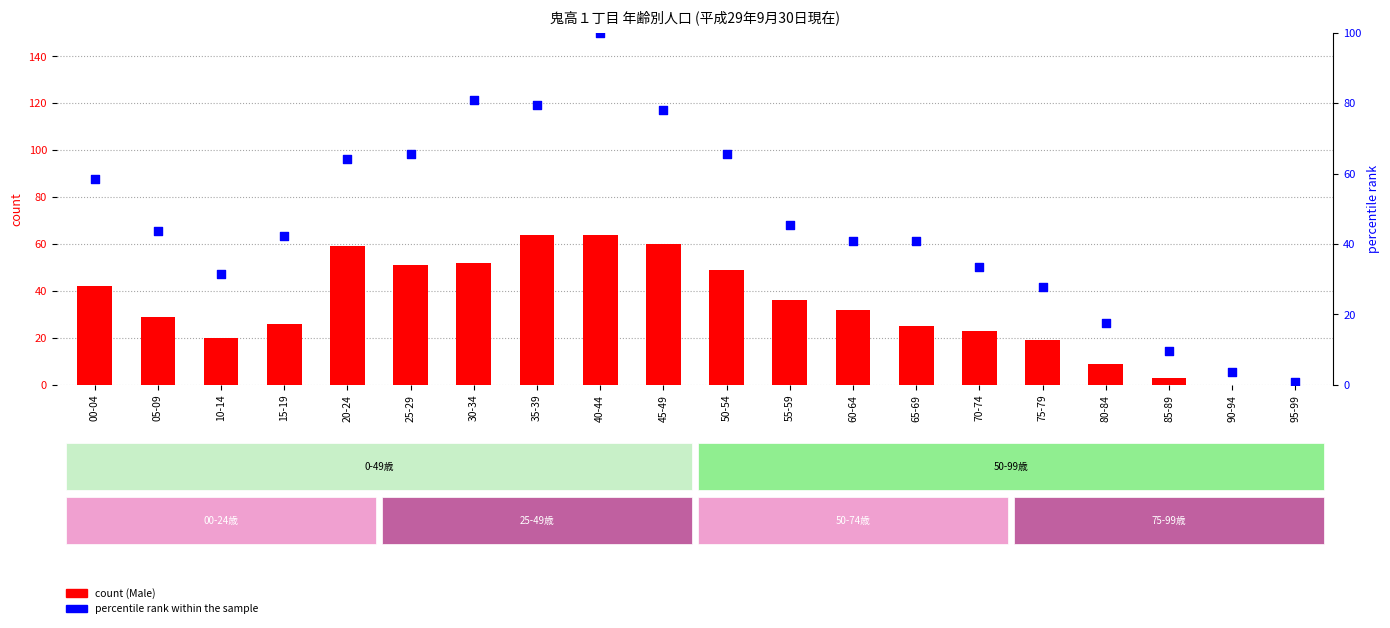

What is the total value across all series at 95-99?

0.7